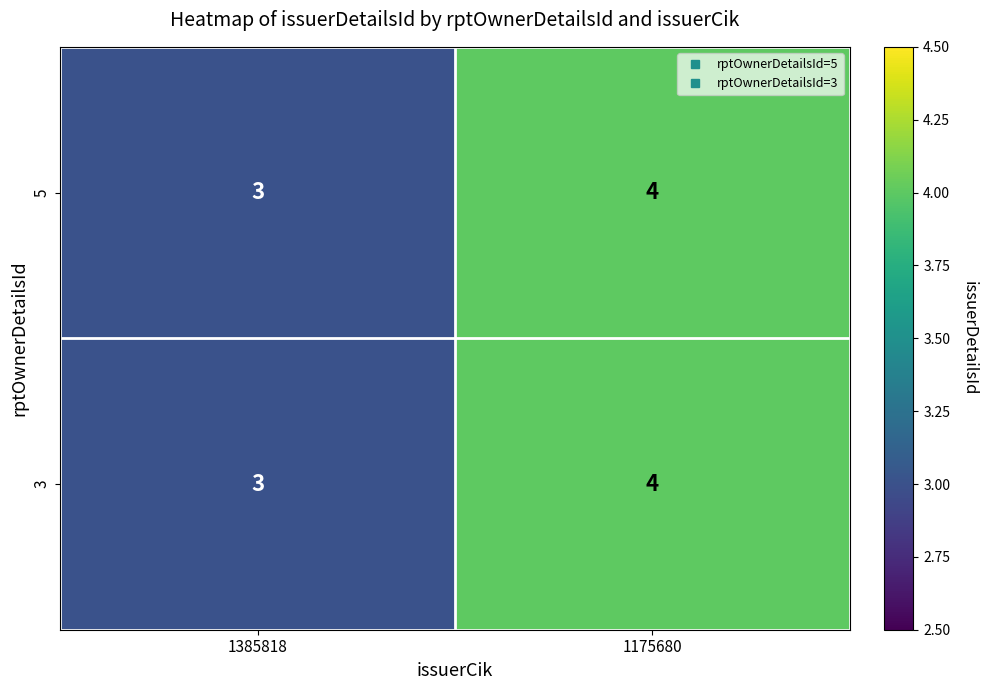

At which category is the sum across all series the highest?

1175680